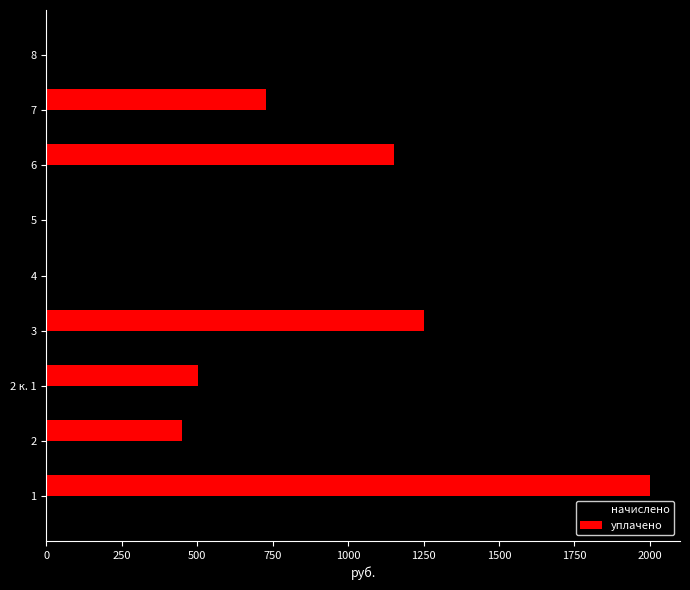

The value of начислено at 8 is 1469.2. True or false?

True